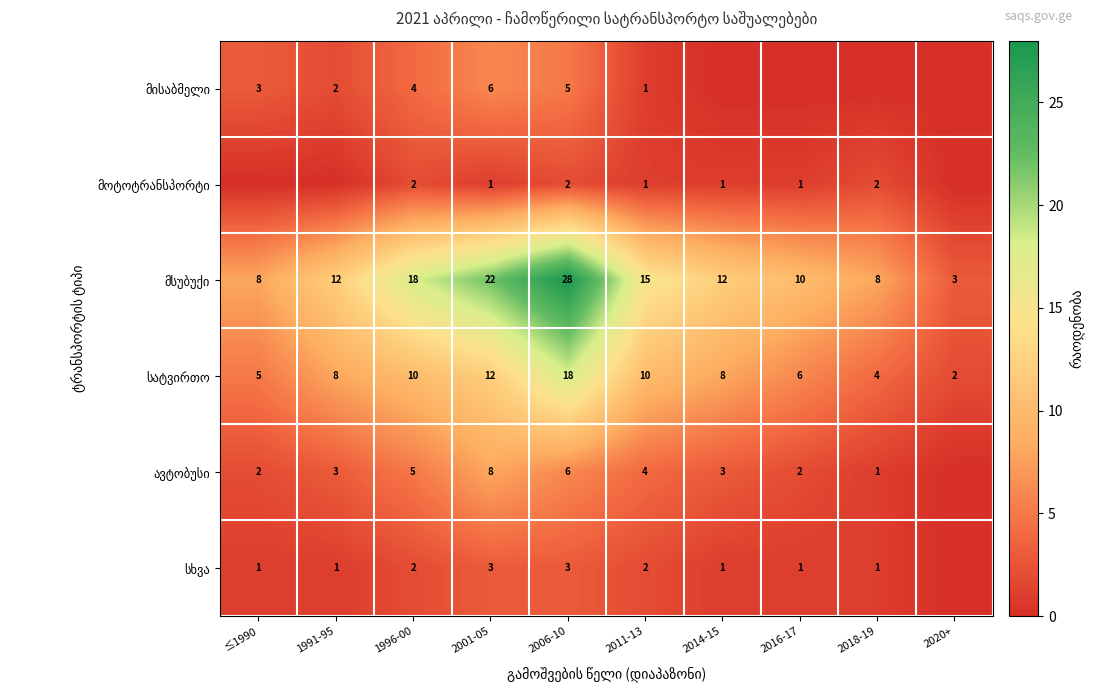

At how many categories does at least one series exceed 21?

2